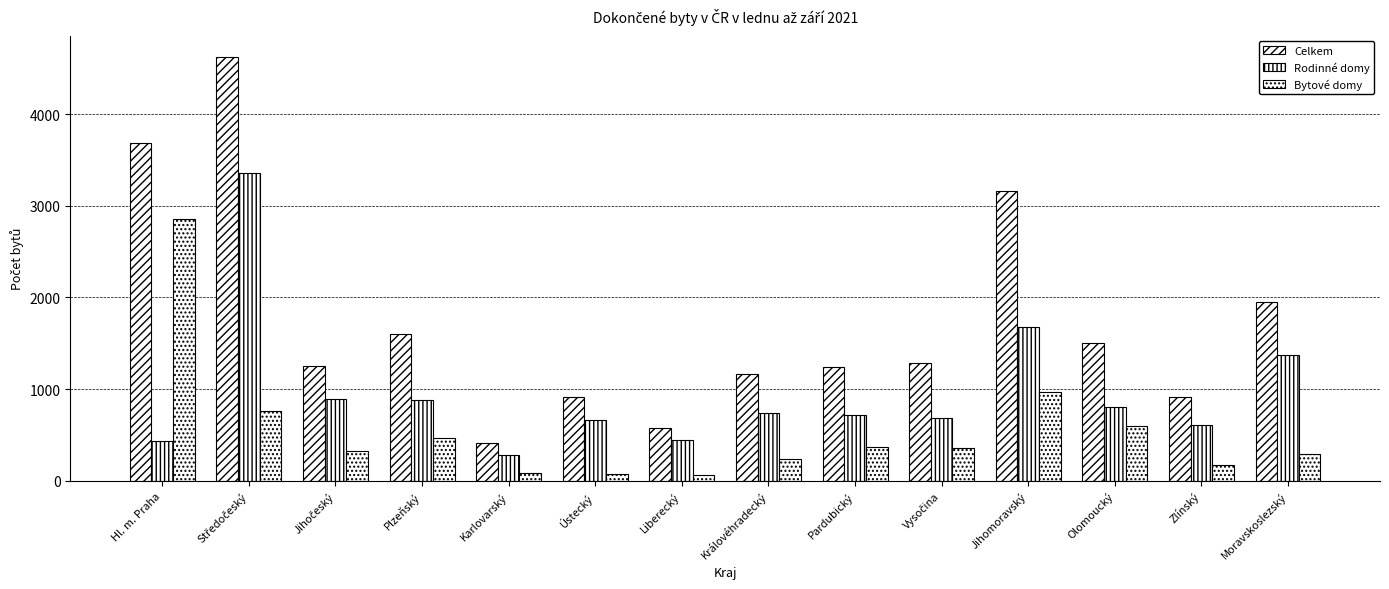

Rank the series by their maximum value, from lowest to highest.

Bytové domy, Rodinné domy, Celkem